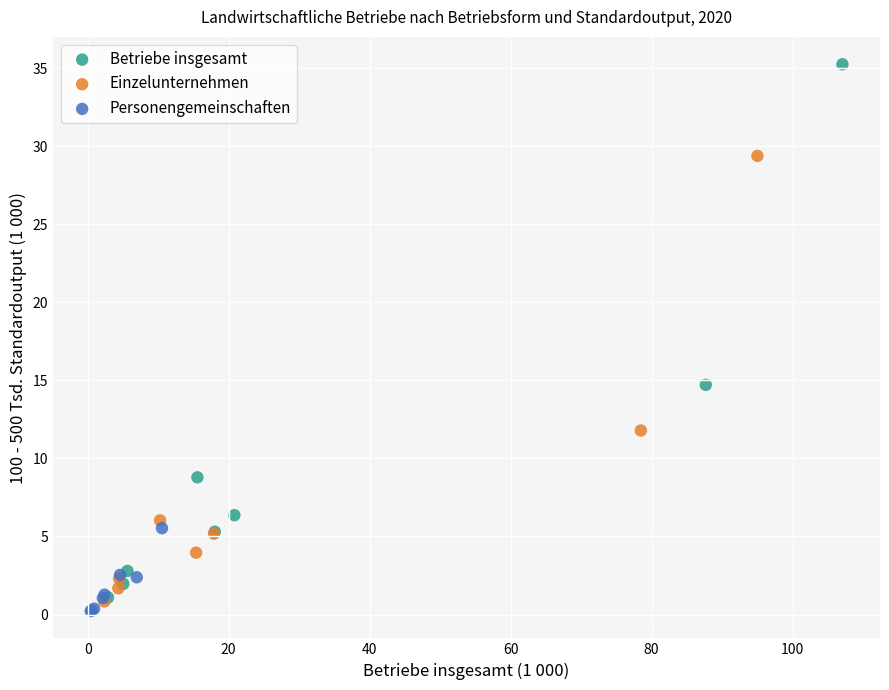

Which series has the largest Y range (max minus min)?

Betriebe insgesamt